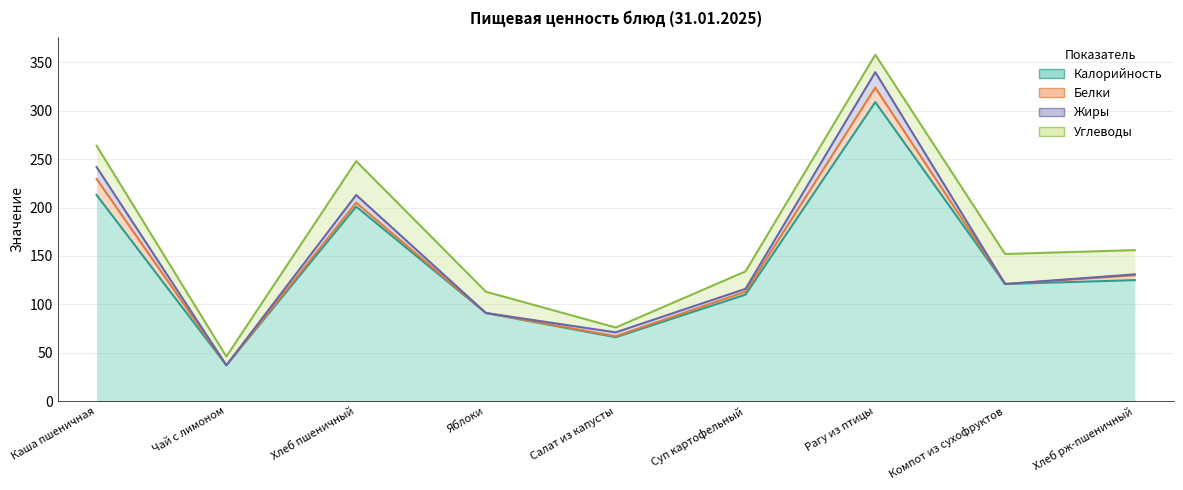

Which has a higher value, Чай с лимоном or Хлеб пшеничный?

Хлеб пшеничный